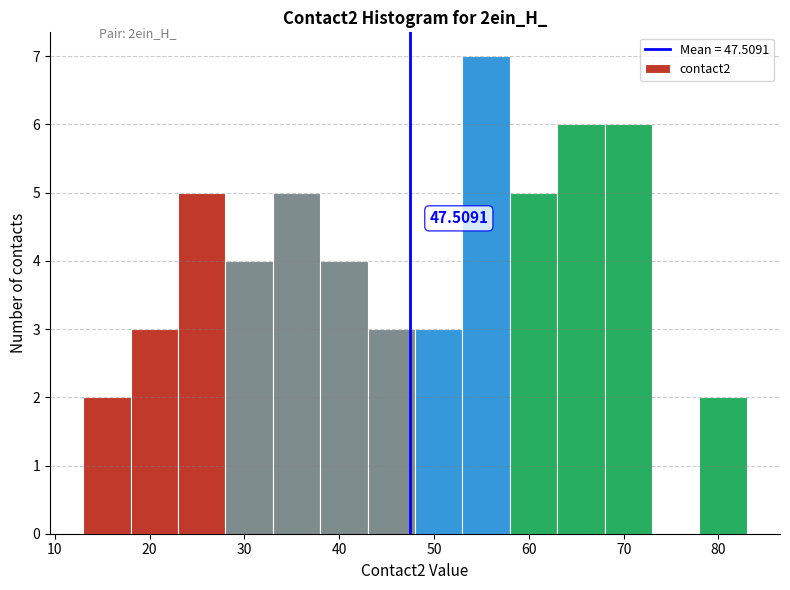

Which range on the x-axis has the tallest bar?

53 to 58